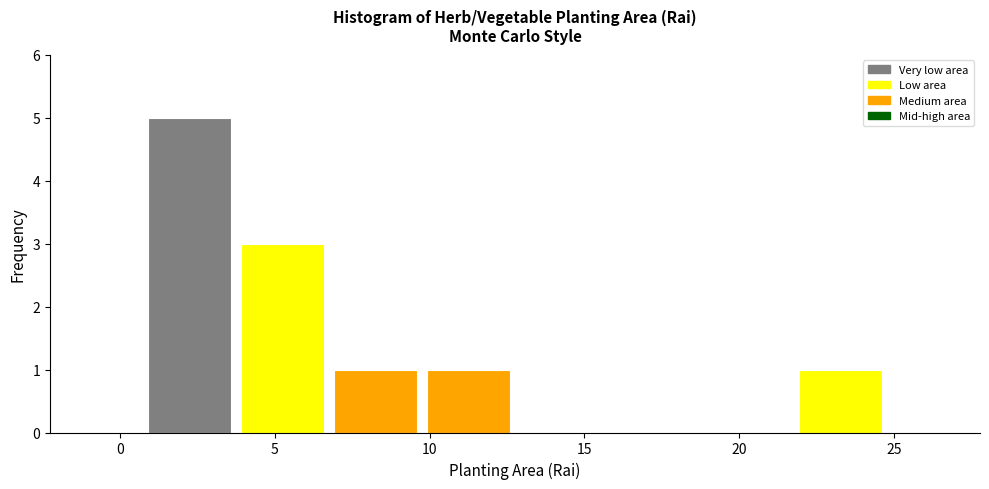

Over which range of the x-axis is the bar tallest?

1 to 4